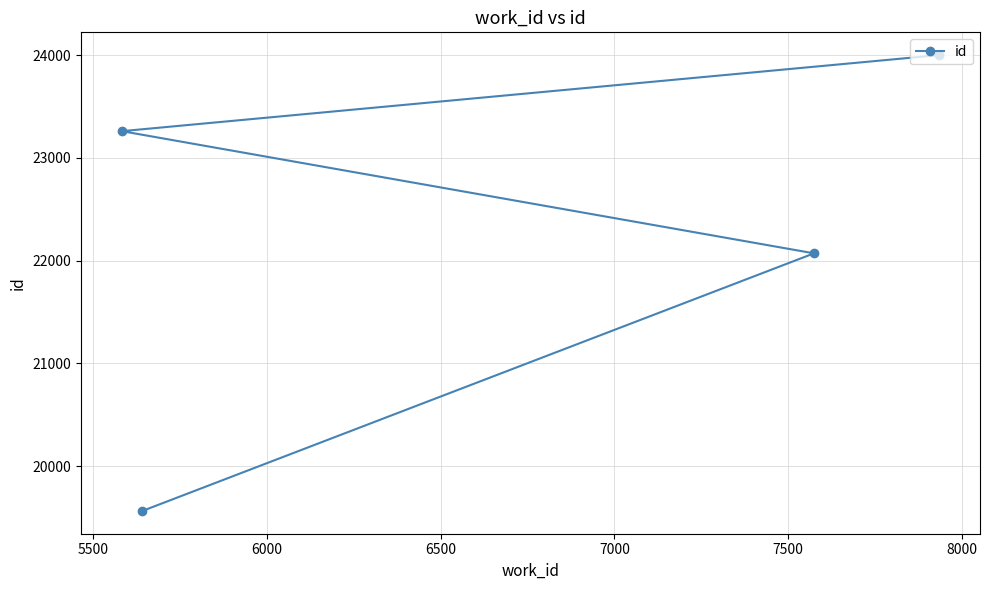

Reading left to right, what are all the values shown in this chart?

23261	19565	22072	24001